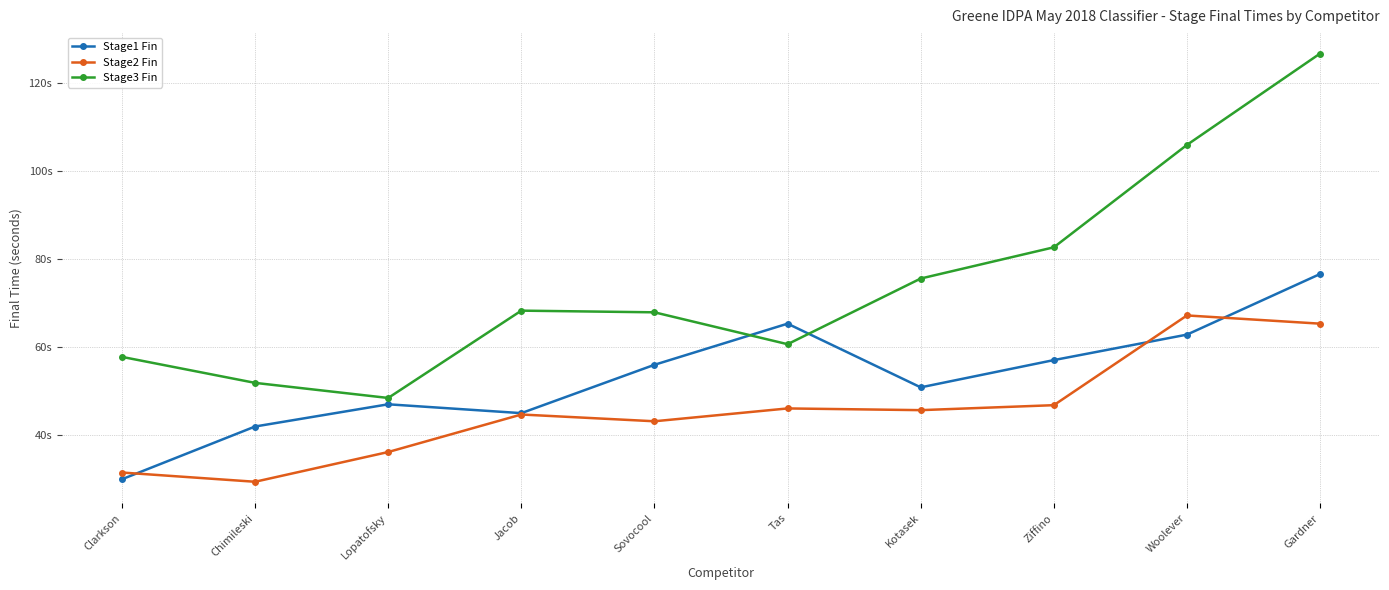

Rank the series at Ziffino from highest to lowest value.

Stage3 Fin, Stage1 Fin, Stage2 Fin